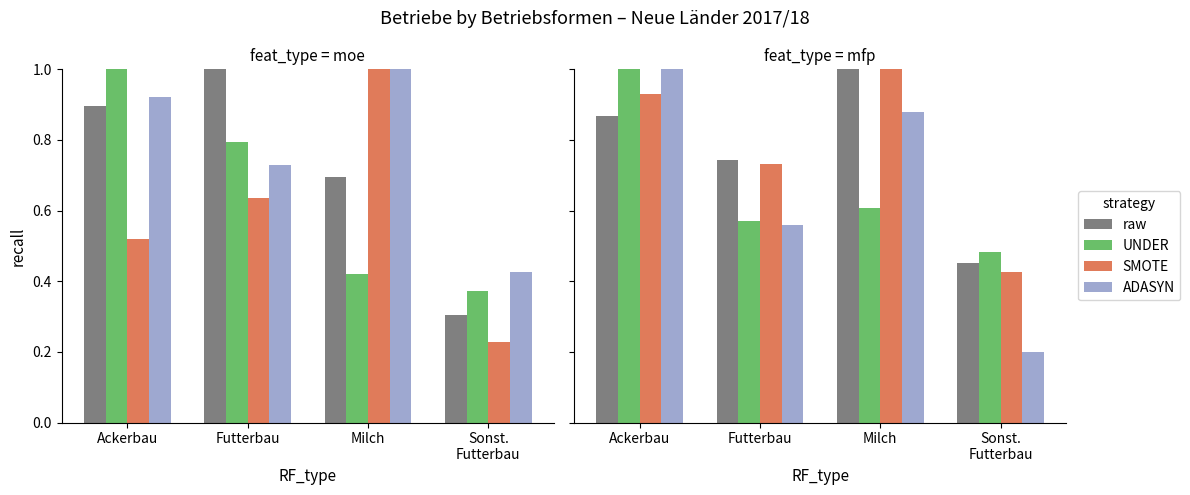

Is the value of UNDER at Futterbau greater than the value of raw at Milch?

No